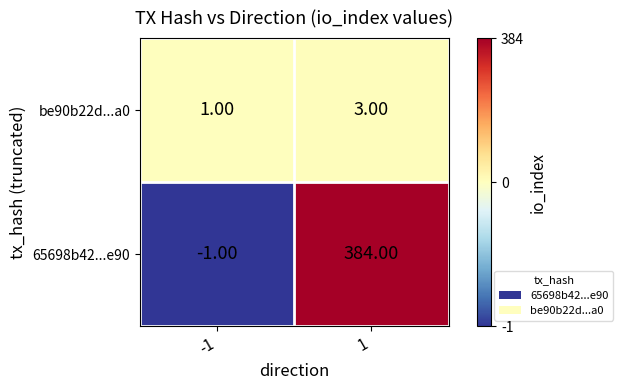

Is the value of 65698b42...e90 at 1 greater than the value of be90b22d...a0 at -1?

Yes